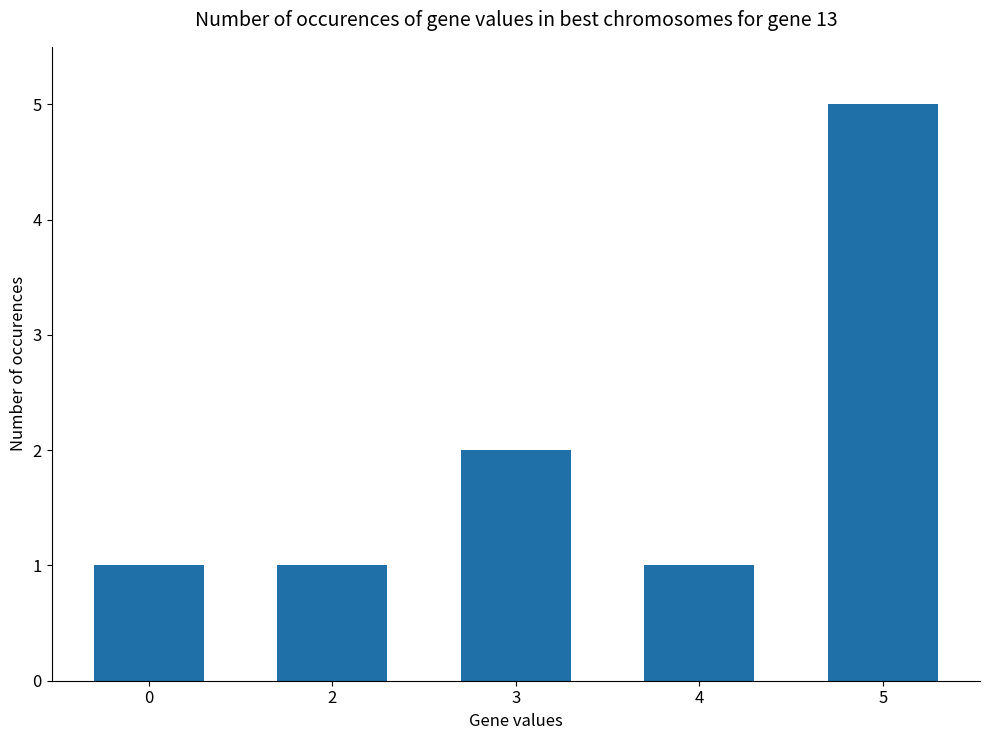

How many values are between 1 and 2?

4